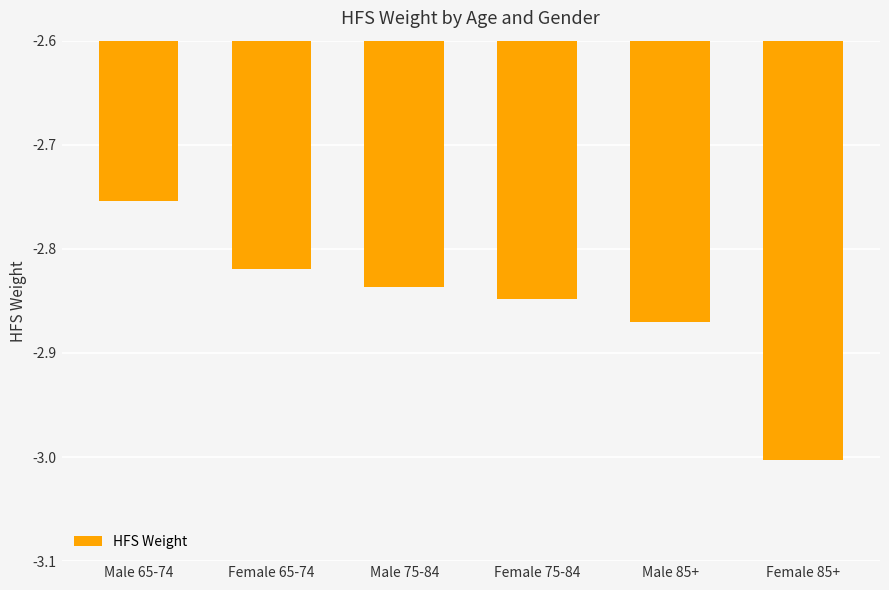

True or false: the data shows -2.0 at Female 65-74.

False